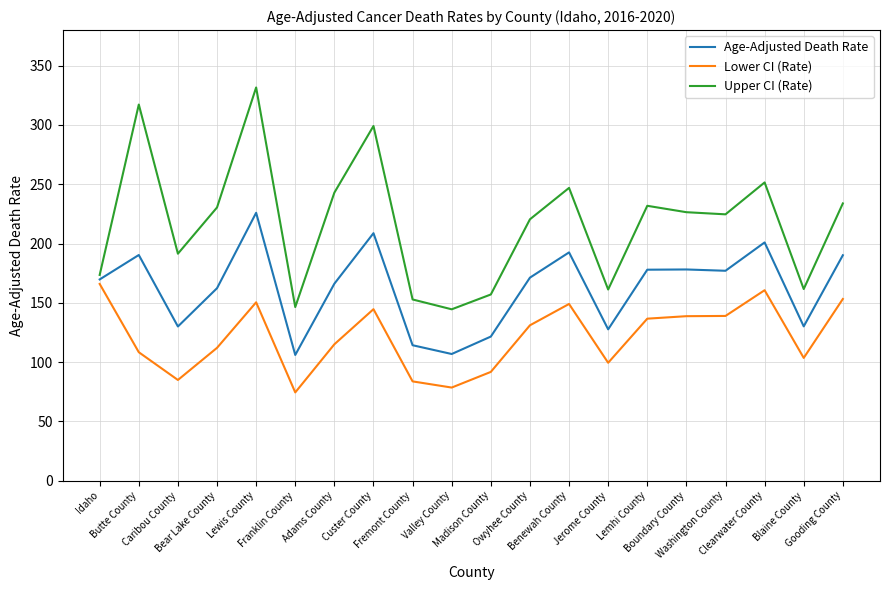

Which series has the largest range (max minus min)?

Upper CI (Rate)